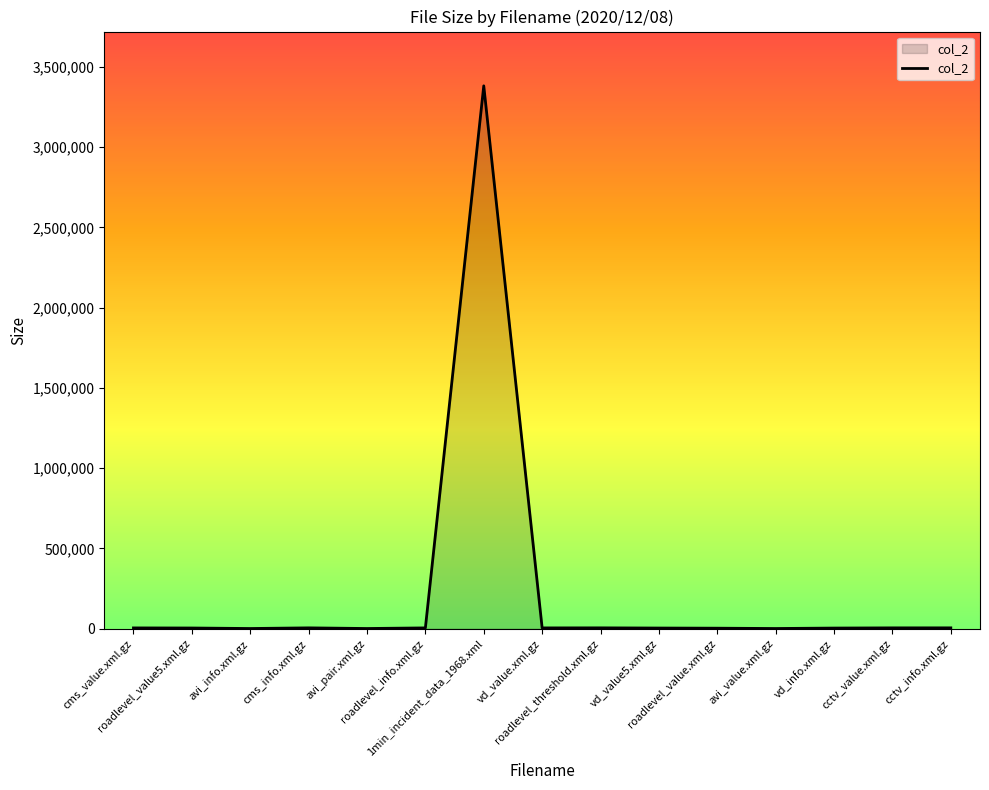

What is the maximum value shown in the chart?

3381413